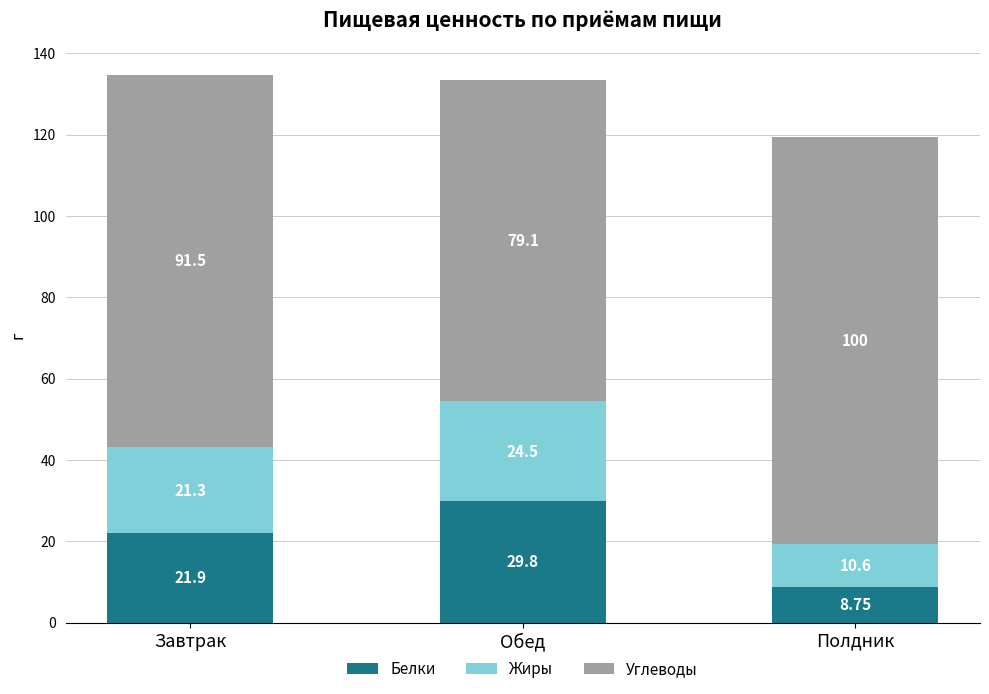

Rank the categories by Белки value from highest to lowest.

Обед, Завтрак, Полдник